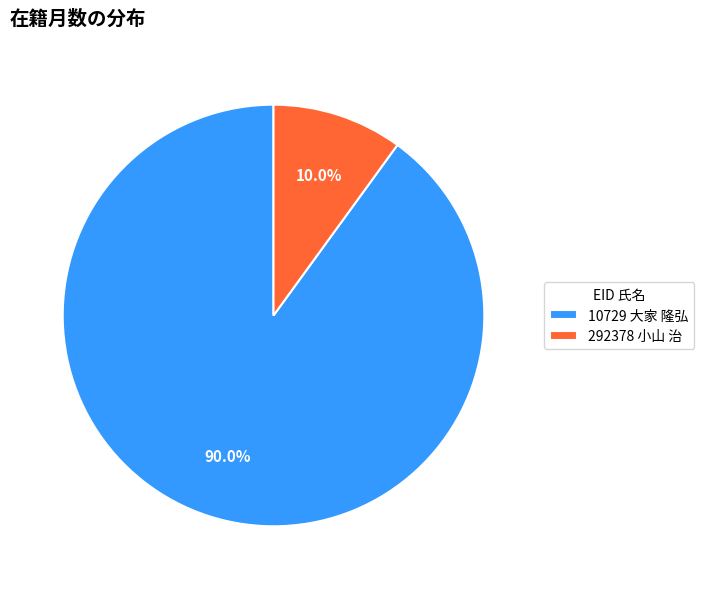

To the nearest percent, what is the difference between the largest and smallest slice percentages?

80%